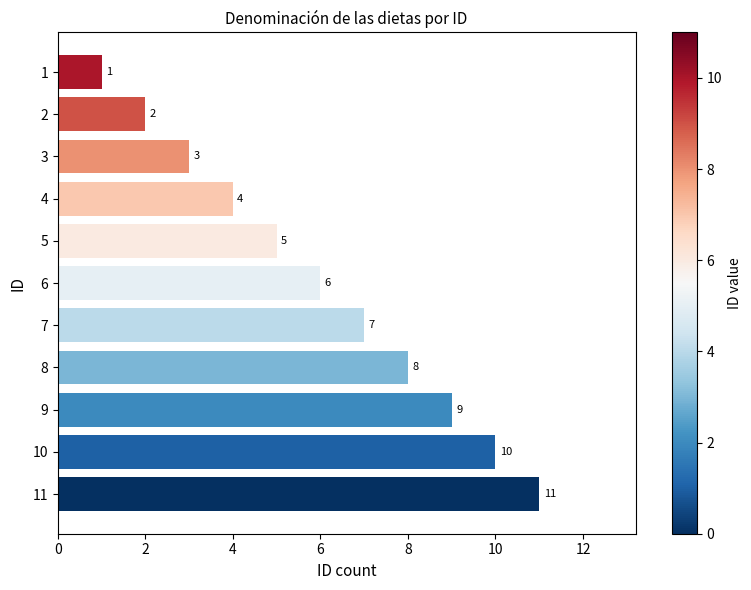

Which category has the highest value across all series?

11